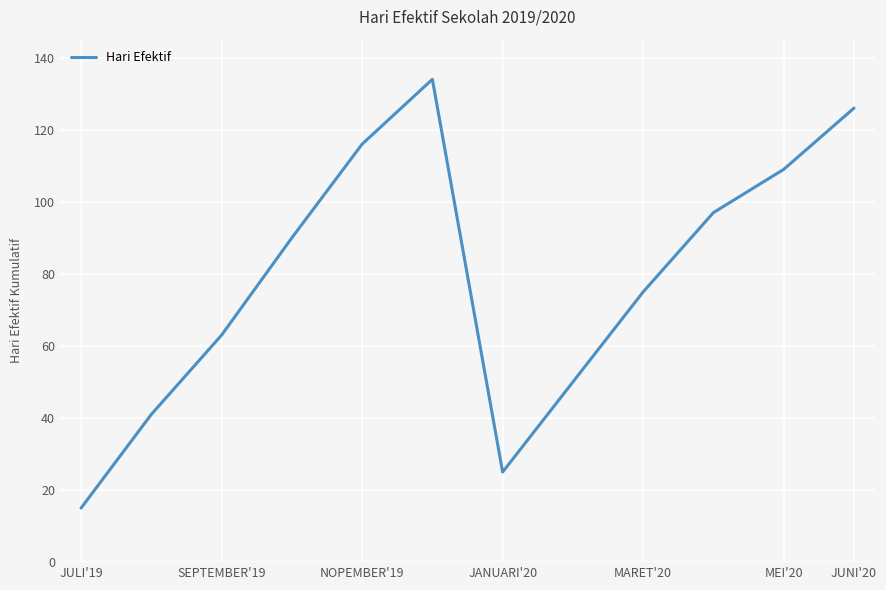

Reading left to right, what are all the values shown in this chart?

15	41	63	90	116	134	25	50	75	97	109	126